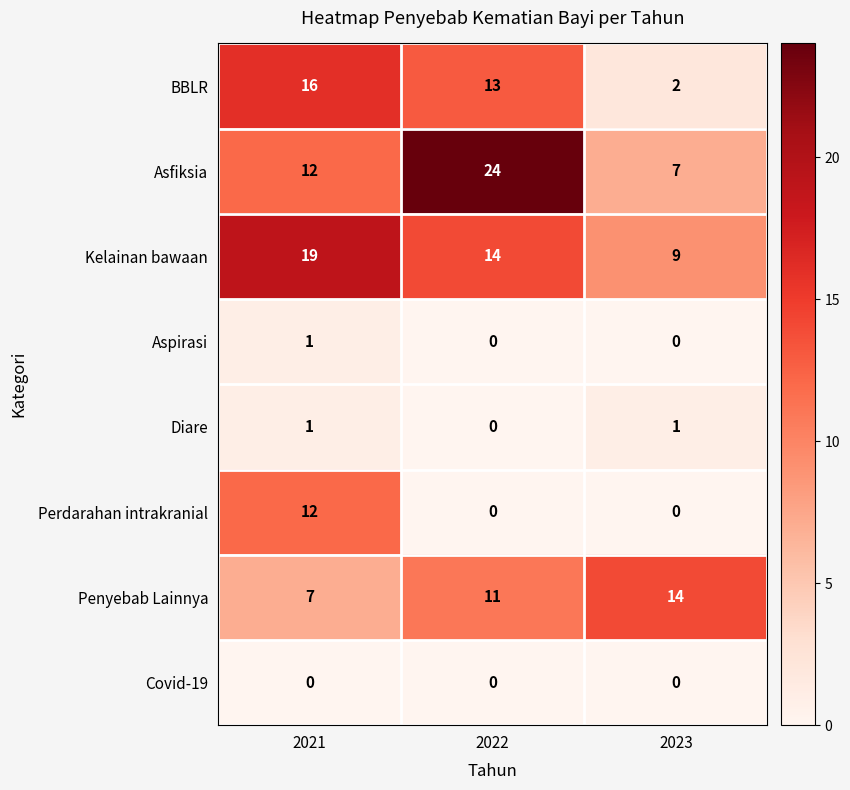

True or false: Covid-19 has a value of 0 at 2023.

True